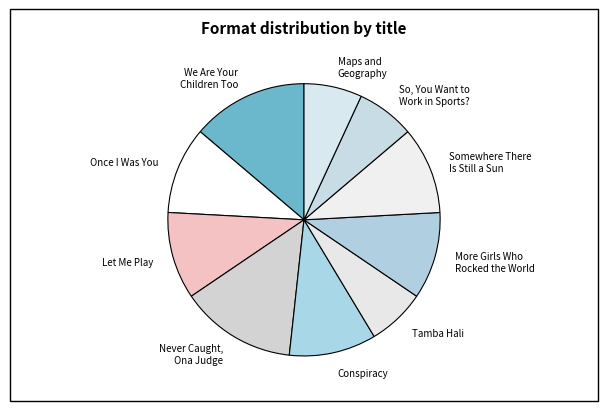

Combined, do Maps and Geography and So, You Want to Work in Sports? account for over 50%?

No